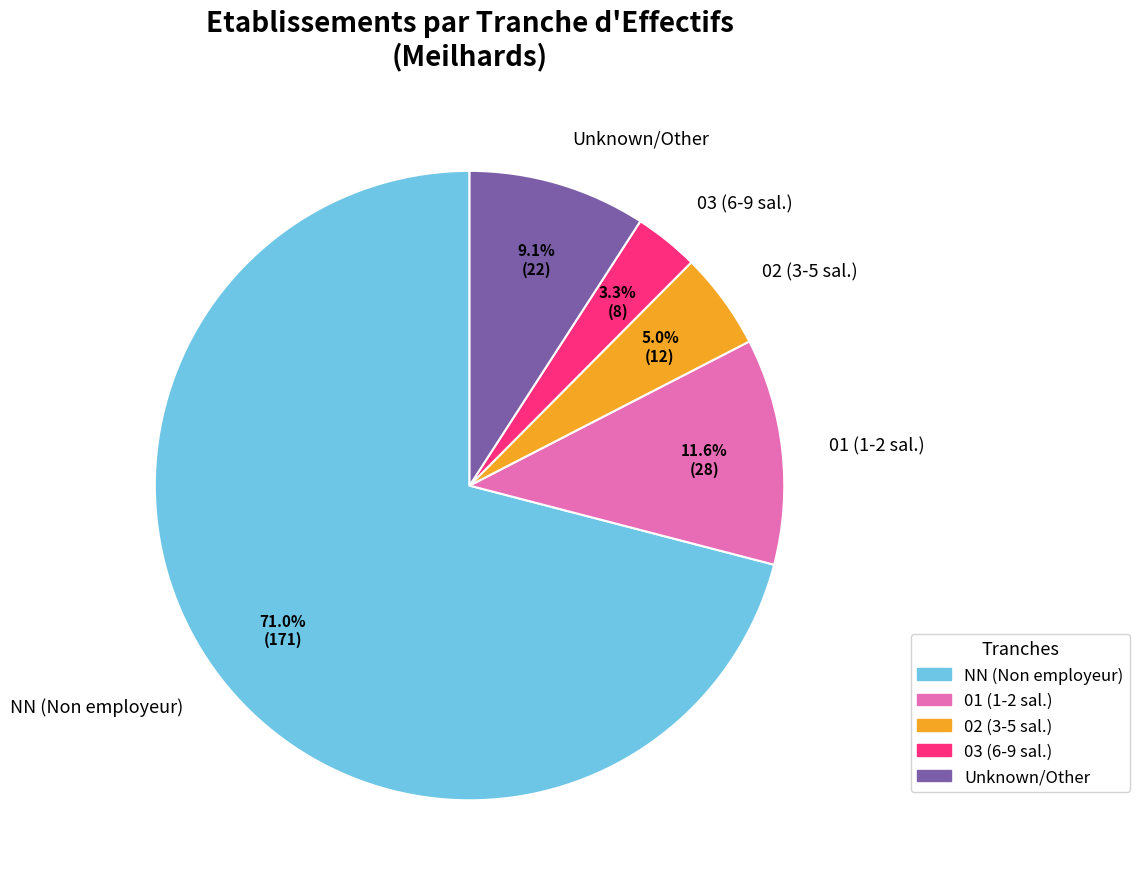

Which has a higher value, 01 (1-2 sal.) or 03 (6-9 sal.)?

01 (1-2 sal.)